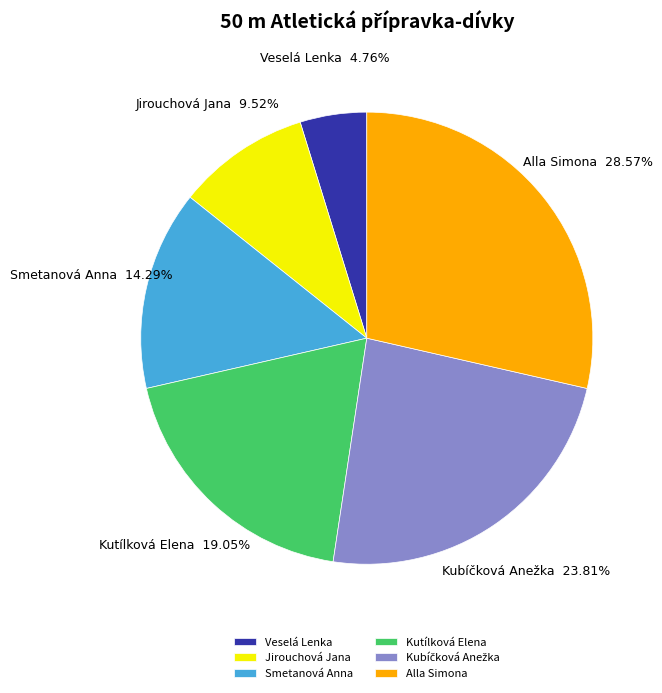

To the nearest percent, what is the difference between the largest and smallest slice percentages?

24%